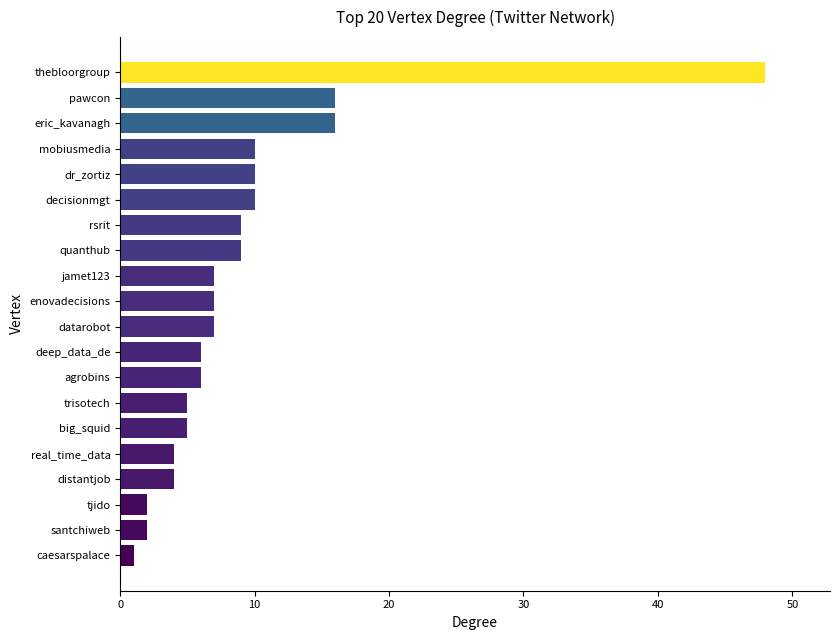

Reading bottom to top, extract all data points from this chart.

caesarspalace=1	santchiweb=2	tjido=2	distantjob=4	real_time_data=4	big_squid=5	trisotech=5	agrobins=6	deep_data_de=6	datarobot=7	enovadecisions=7	jamet123=7	quanthub=9	rsrit=9	decisionmgt=10	dr_zortiz=10	mobiusmedia=10	eric_kavanagh=16	pawcon=16	thebloorgroup=48